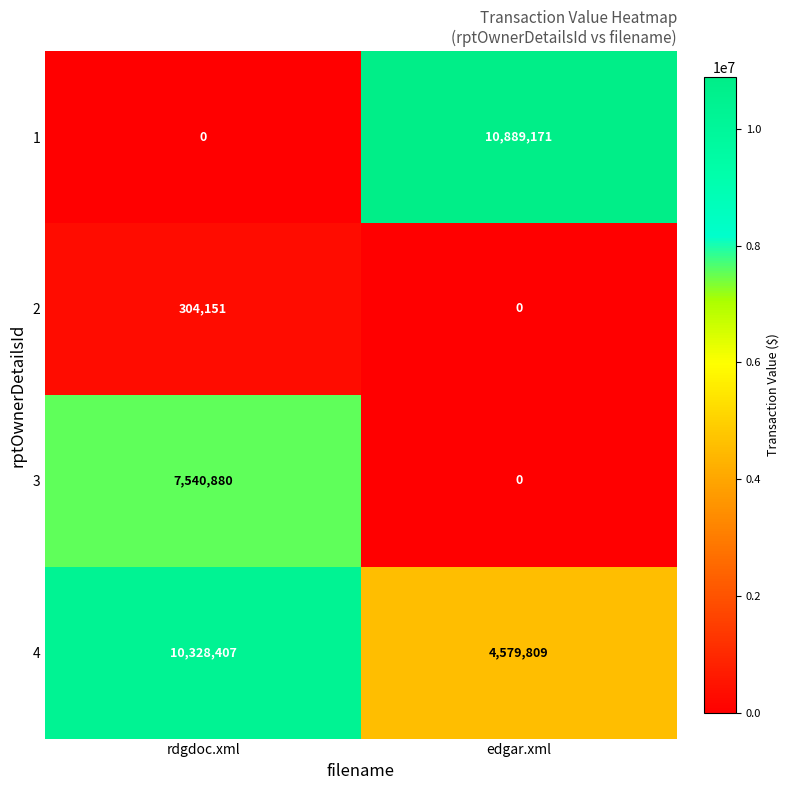

Count the number of data series in this chart.

4